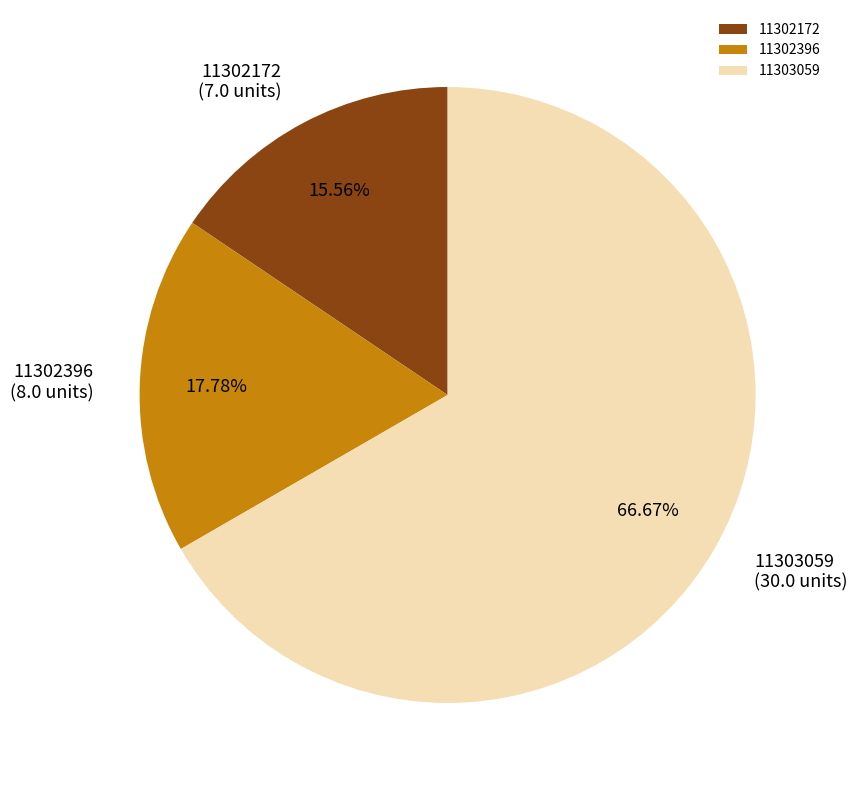

What is the ratio of the value at 11302396 to the value at 11303059?

0.3